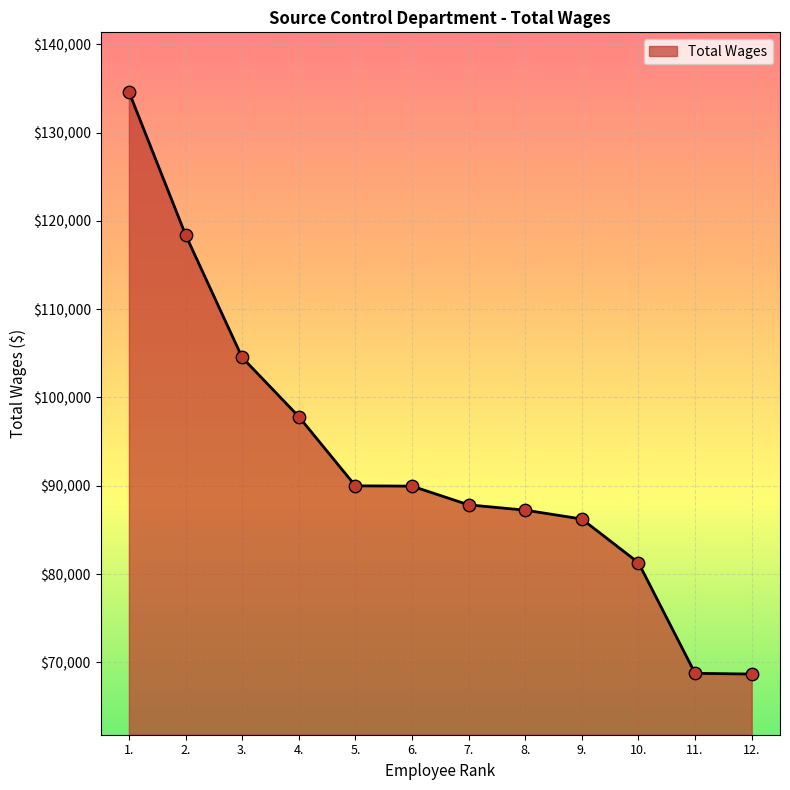

Between 5. and 11., which is larger?

5.